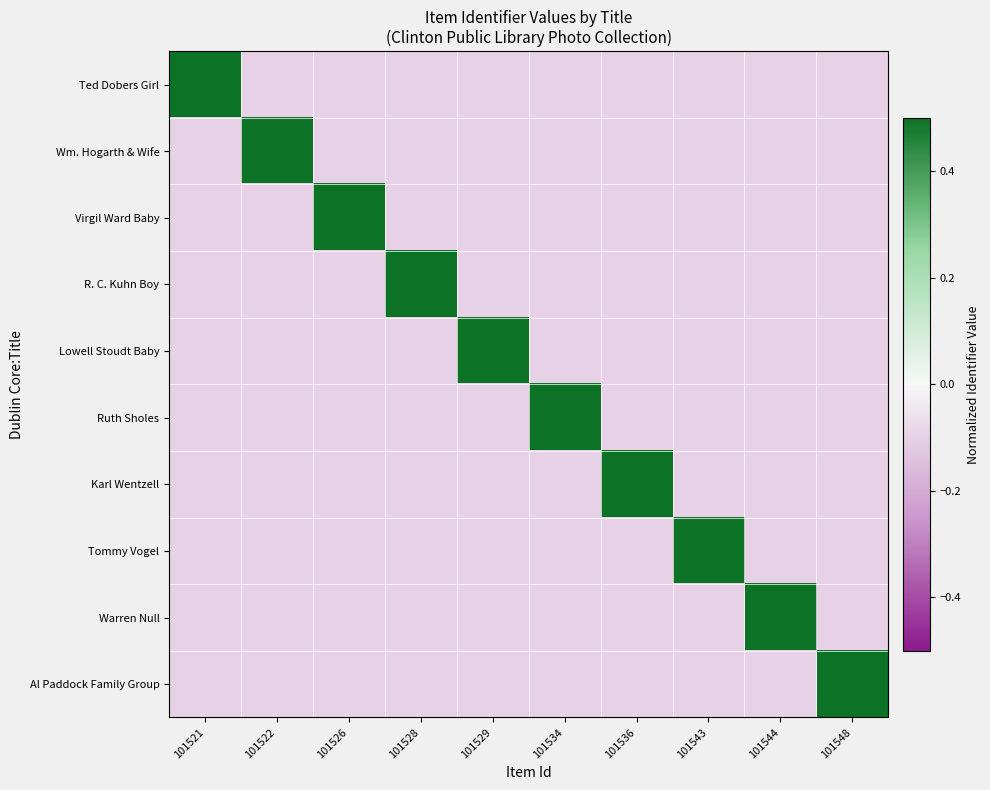

Which label corresponds to the largest value in the chart?

101521